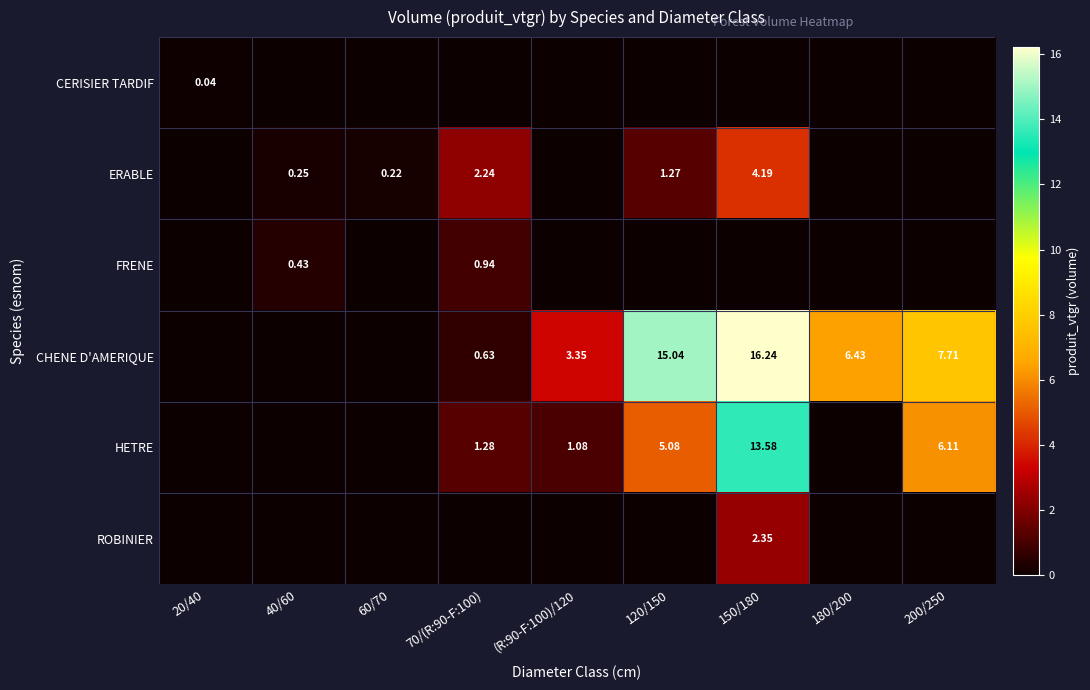

Is it true that HETRE equals 1.8 at 120/150?

False